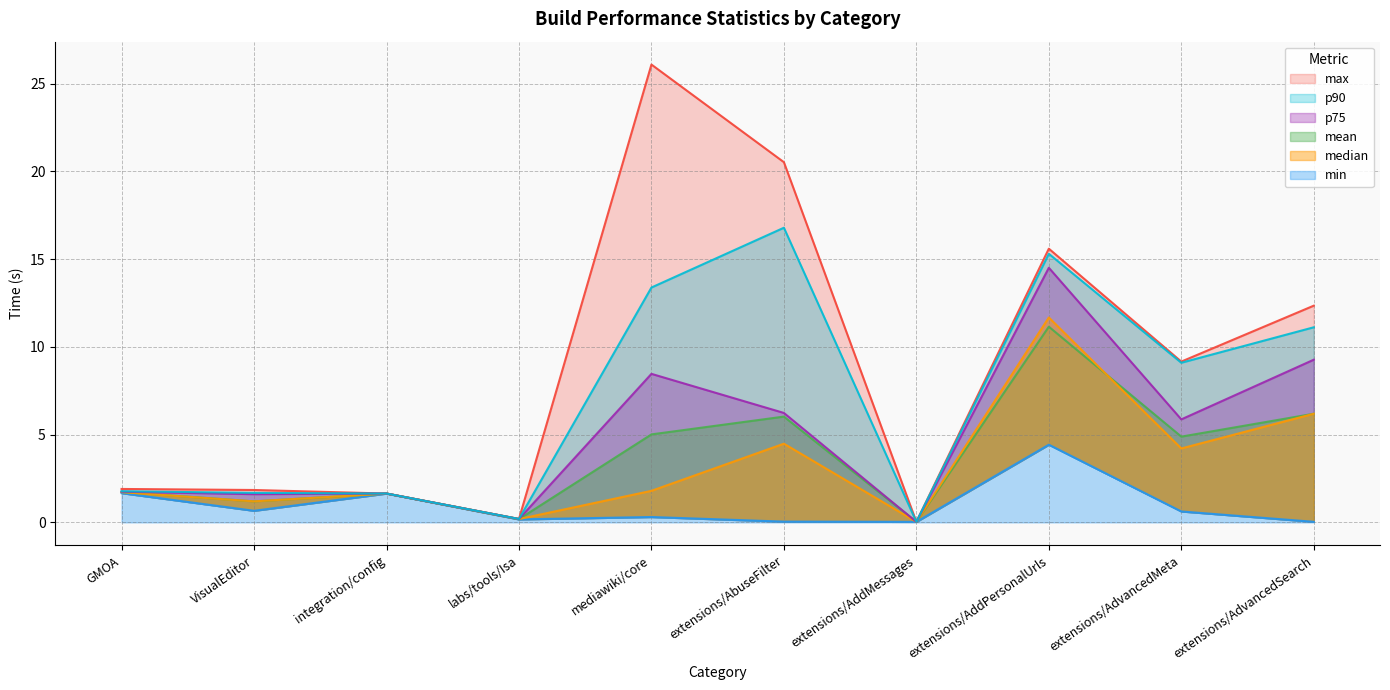

Which category has the highest value in the median series?

extensions/AddPersonalUrls